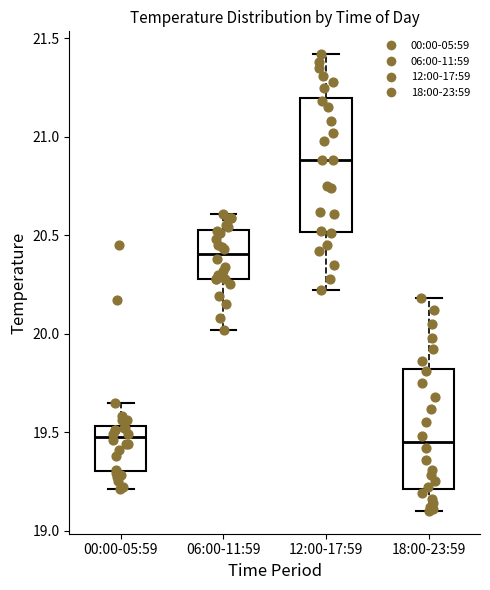

Which box is the tallest, from its lower edge to its upper edge?

12:00-17:59